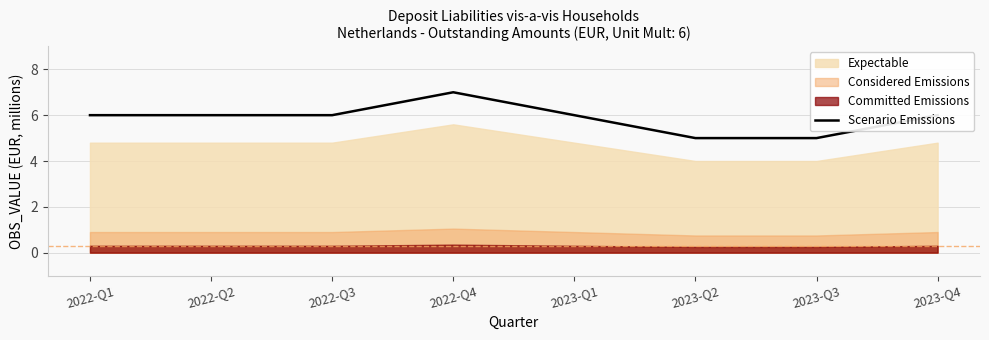

The chart shows a value of 10 at 2022-Q2. True or false?

False